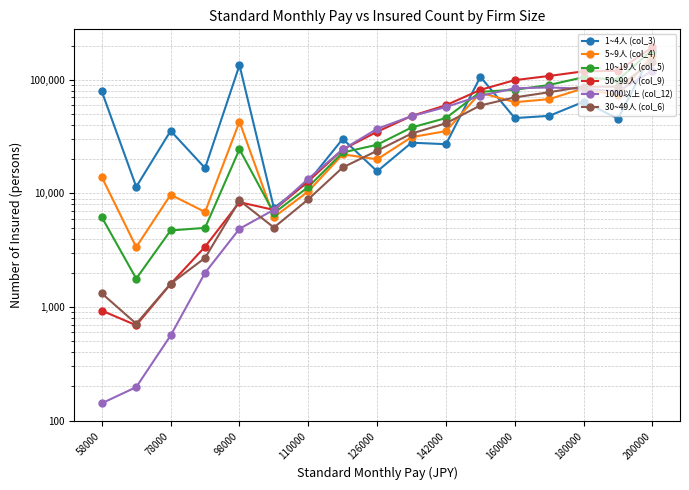

What is the value of the 30~49人 (col_6) point at the 15th from the left?

87180